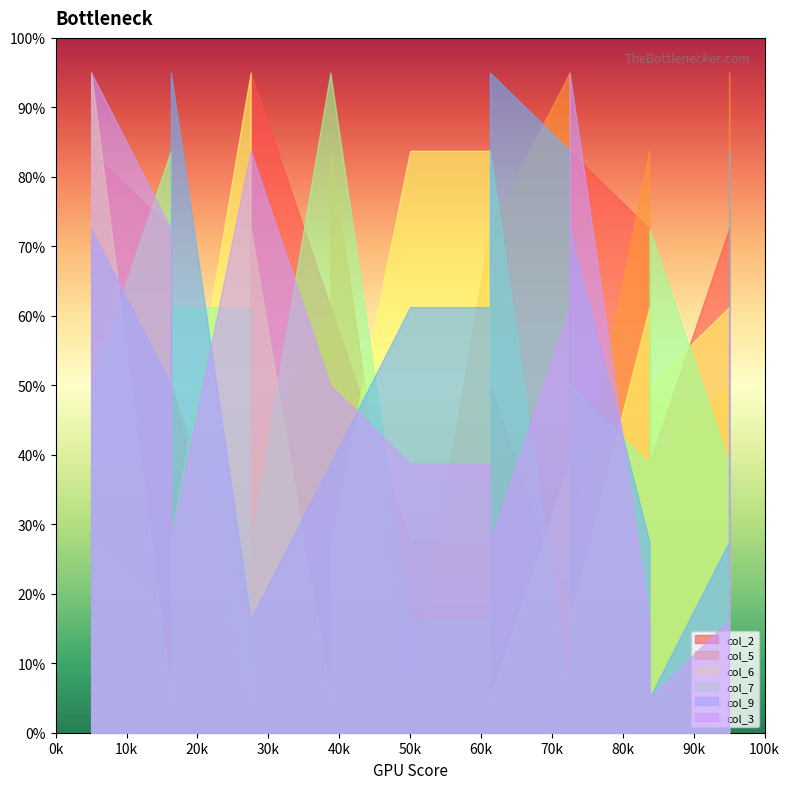

How many lines are shown in the chart?

6